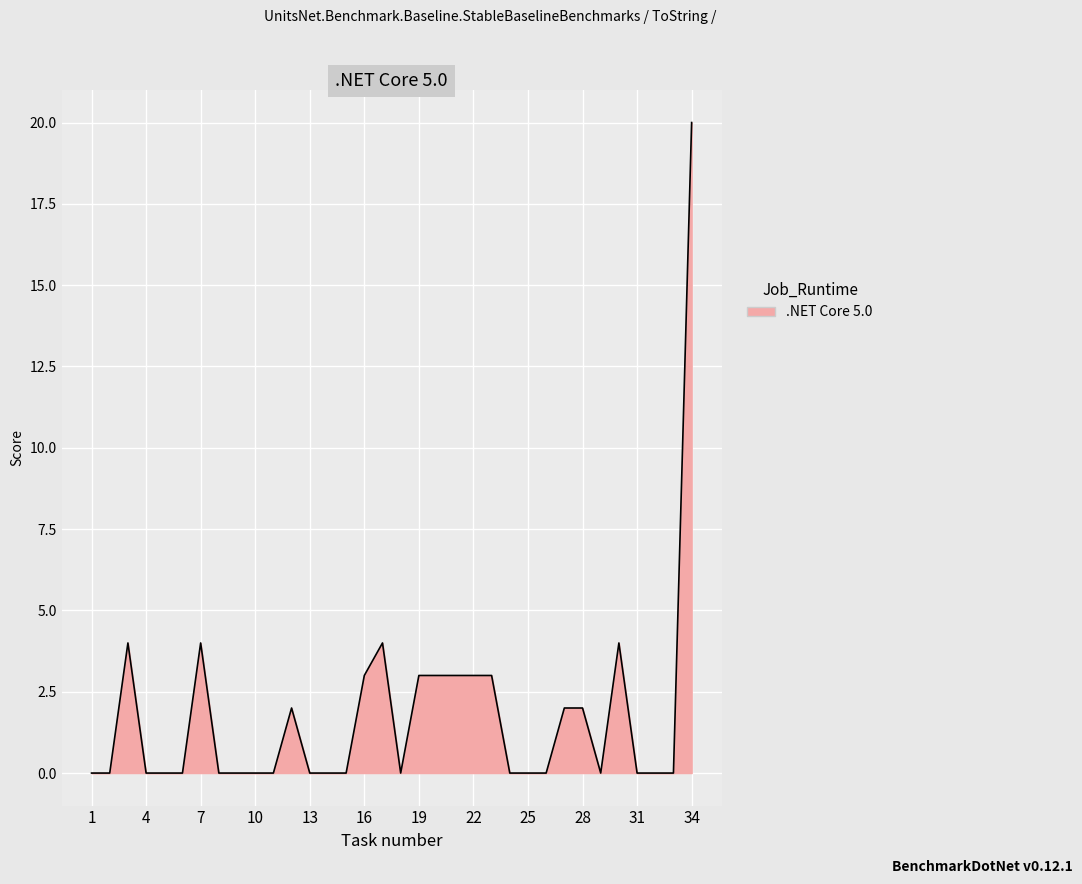

True or false: the data has more than 0 interior local peaks.

True